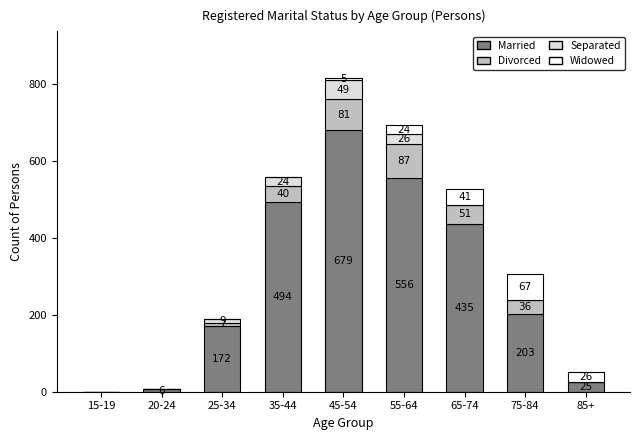

At which category is the sum across all series the highest?

45-54